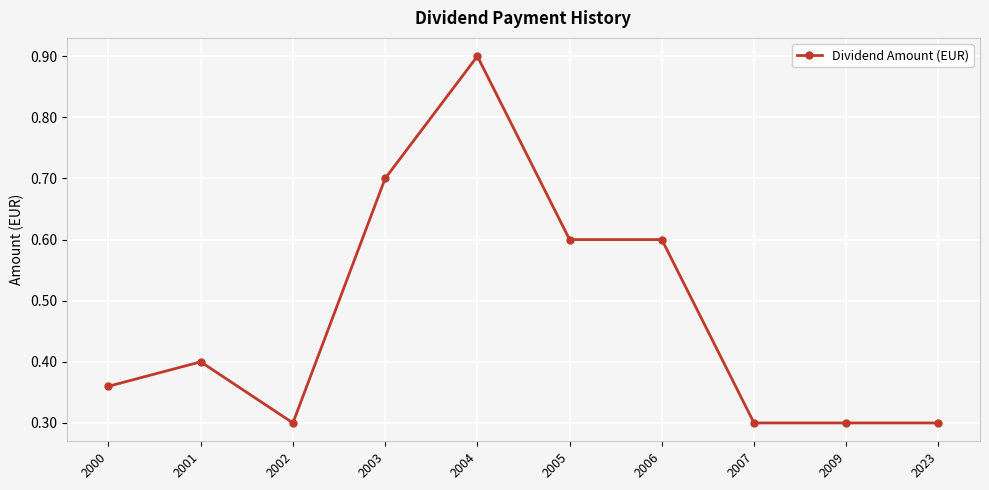

Which category has the highest value across all series?

2004